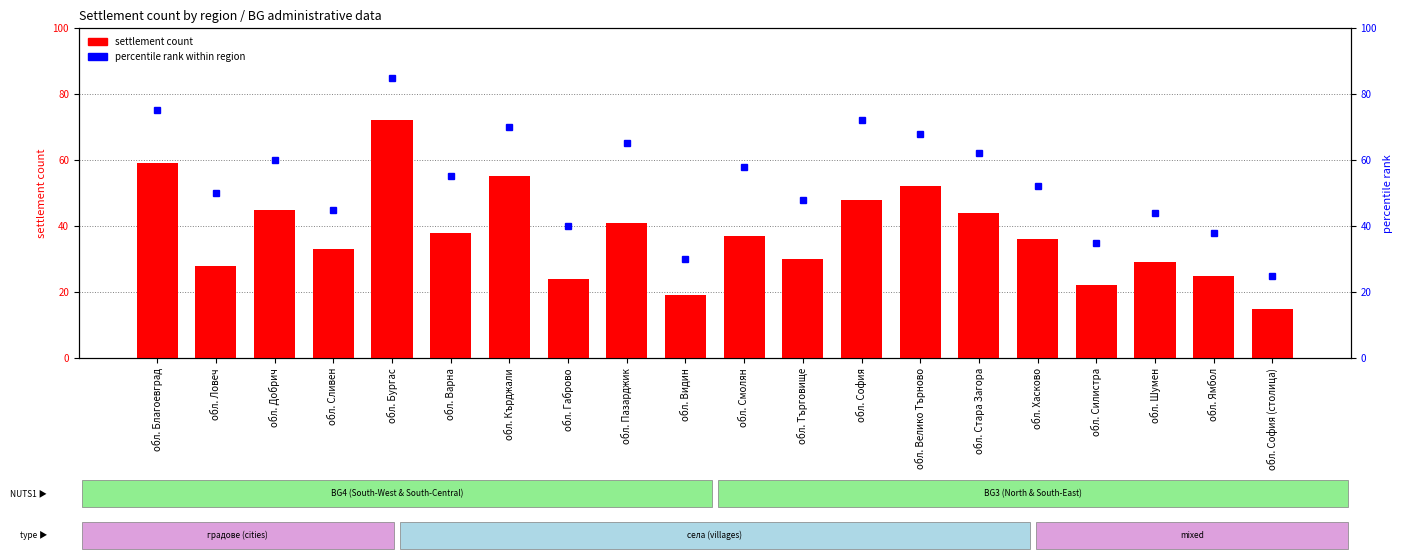

How many values are below 37?

10